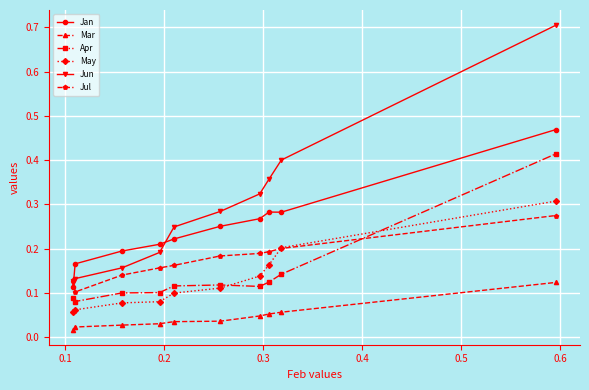

True or false: May and Mar intersect in this chart.

False